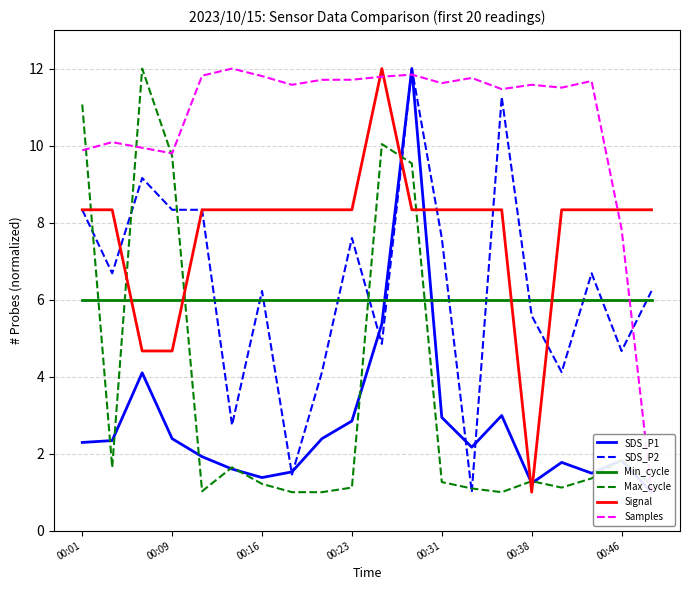

Reading left to right, what are all the values shown in this chart?

SDS_P1: 2.3	2.3	4.1	2.4	1.9	1.6	1.4	1.5	2.4	2.8	5.4	12.0	2.9	2.2	3.0	1.2	1.8	1.5	1.8	1.0
SDS_P2: 8.3	6.7	9.2	8.3	8.3	2.7	6.2	1.5	4.1	7.6	4.8	12.0	7.6	1.0	11.3	5.6	4.1	6.7	4.7	6.2
Min_cycle: 6.0	6.0	6.0	6.0	6.0	6.0	6.0	6.0	6.0	6.0	6.0	6.0	6.0	6.0	6.0	6.0	6.0	6.0	6.0	6.0
Max_cycle: 11.1	1.6	12.0	9.7	1.0	1.6	1.2	1.0	1.0	1.1	10.0	9.5	1.3	1.1	1.0	1.3	1.1	1.4	1.8	1.2
Signal: 8.3	8.3	4.7	4.7	8.3	8.3	8.3	8.3	8.3	8.3	12.0	8.3	8.3	8.3	8.3	1.0	8.3	8.3	8.3	8.3
Samples: 9.9	10.1	9.9	9.8	11.8	12.0	11.8	11.6	11.7	11.7	11.8	11.8	11.6	11.8	11.5	11.6	11.5	11.7	7.8	1.0